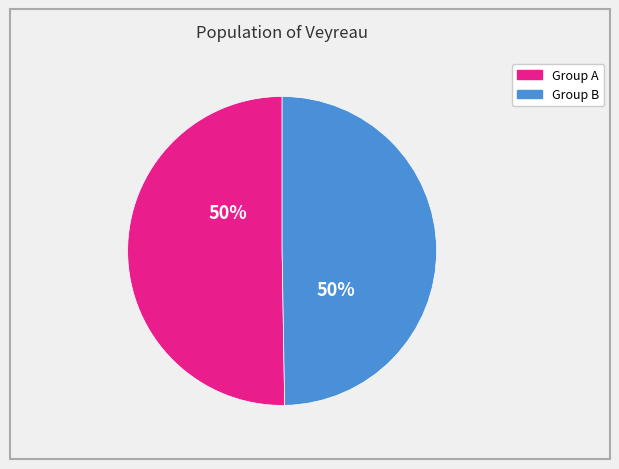

To the nearest percent, what is the average slice percentage?

50%